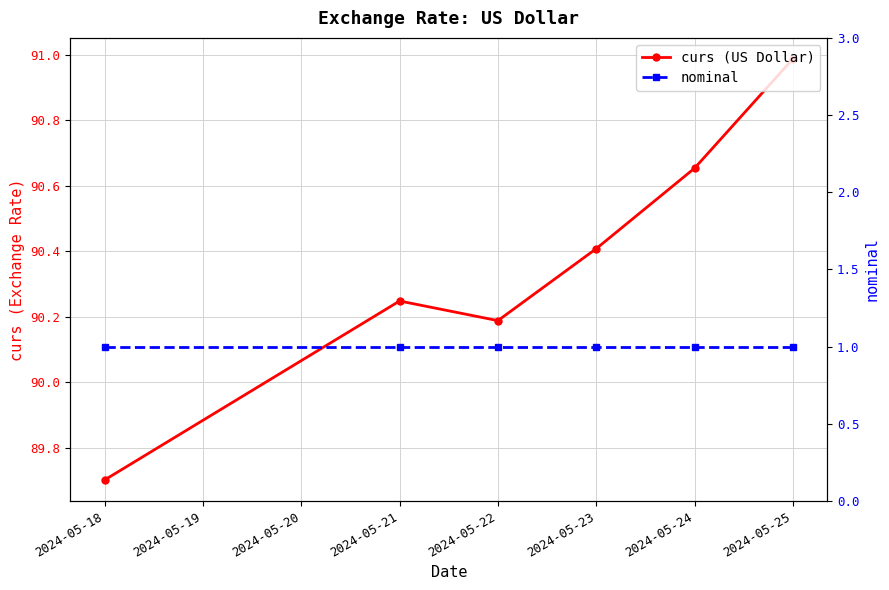

How many data points in curs (US Dollar) are above 90?

5